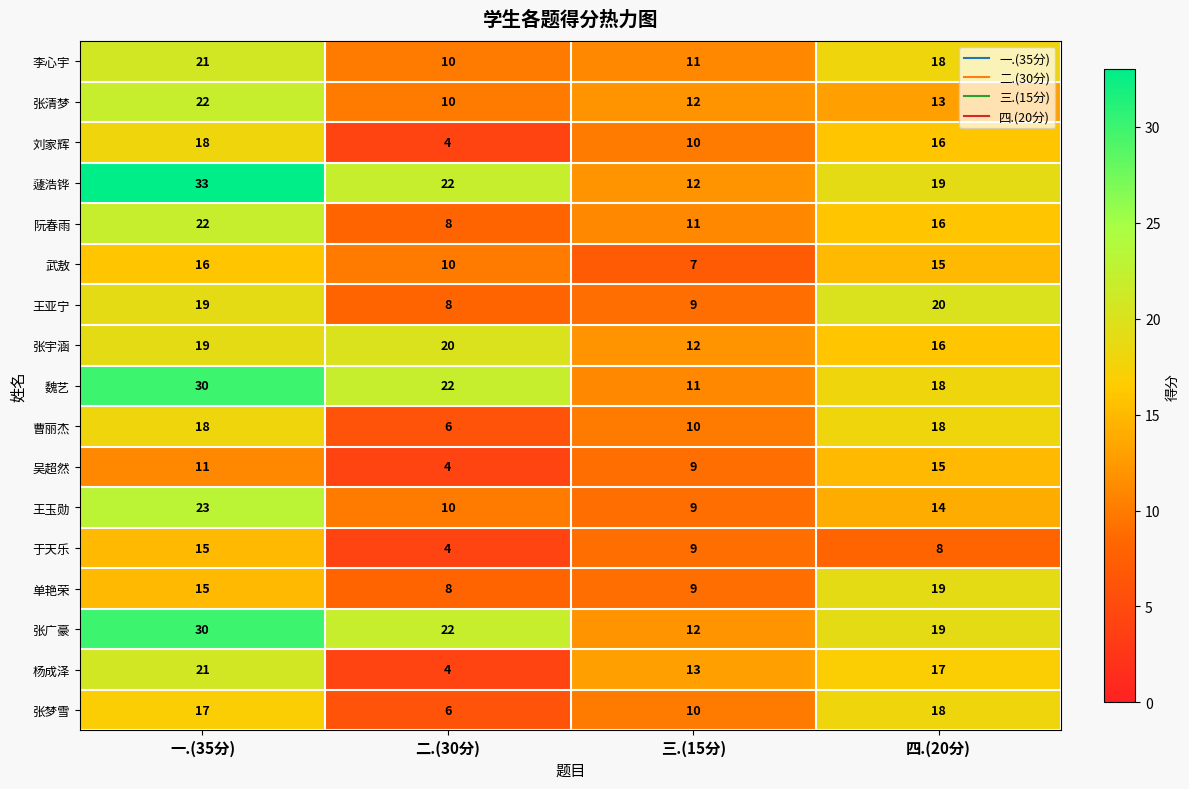

Which series has the largest total across all categories?

蘧浩铧